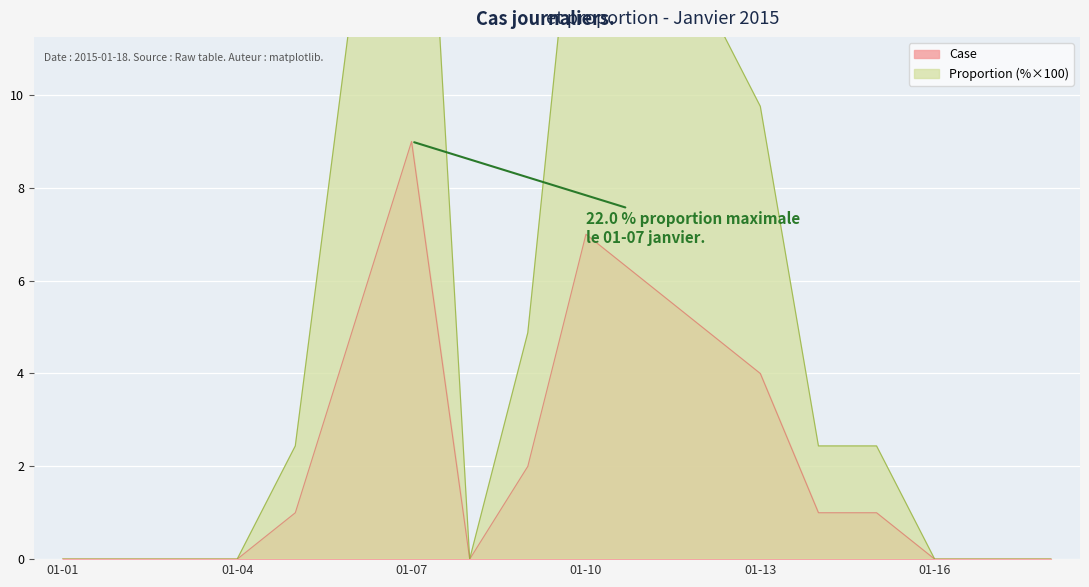

What is the sum of all Case values?

41